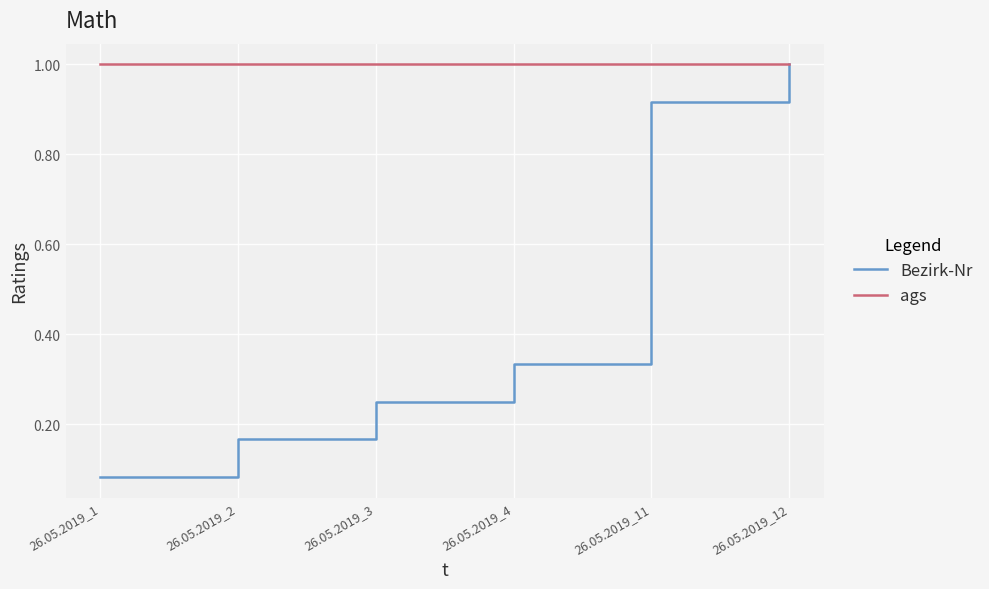

The value of Bezirk-Nr at 26.05.2019_12 is 0.7. True or false?

False